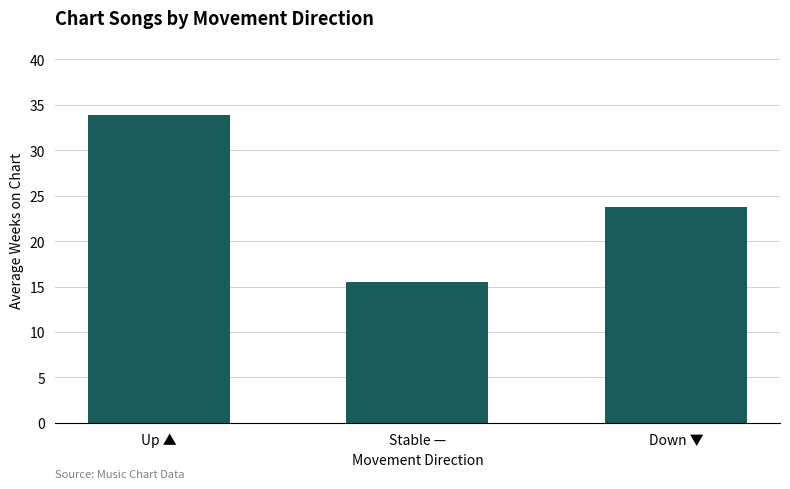

Which has a higher value, Stable — or Down ▼?

Down ▼